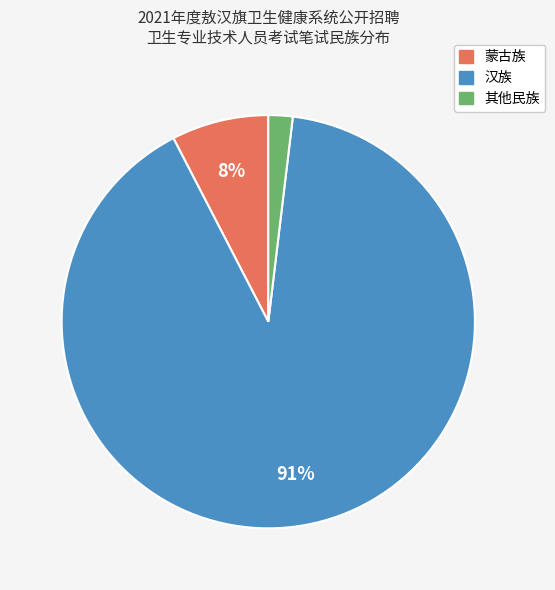

Which slice is the smallest?

其他民族